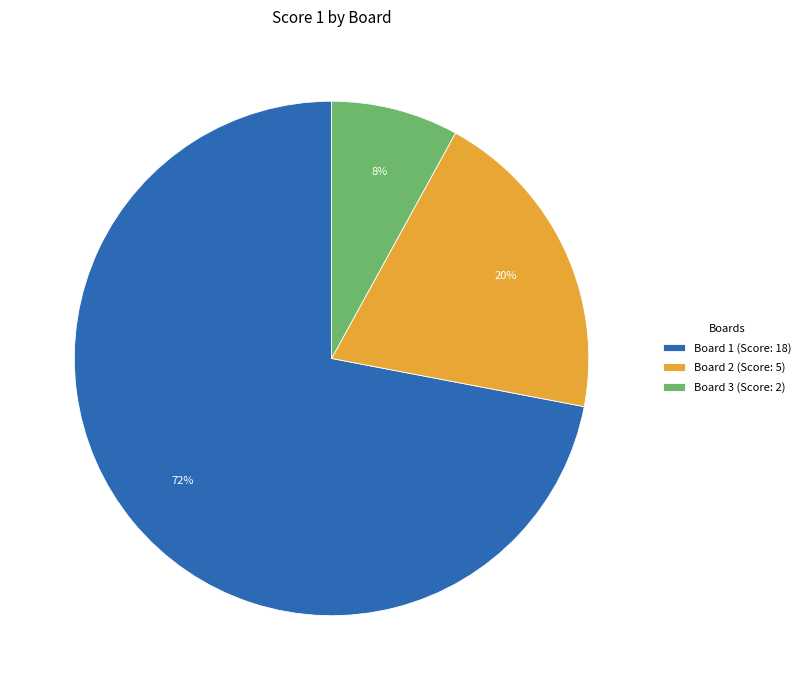

To the nearest percent, what is the difference between the largest and smallest slice percentages?

64%